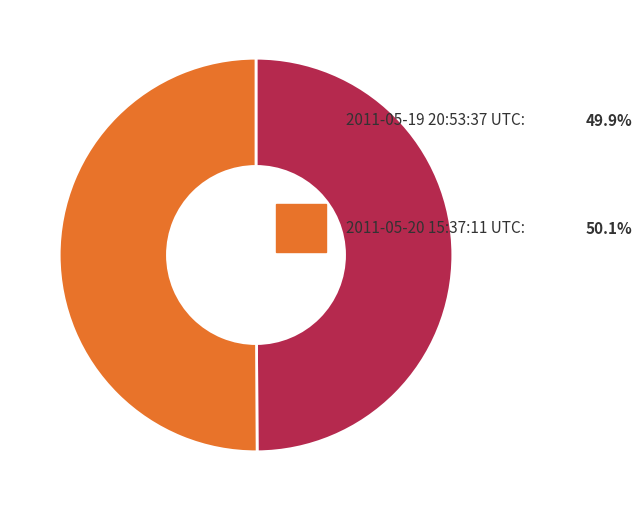

How many slices are in this pie chart?

2